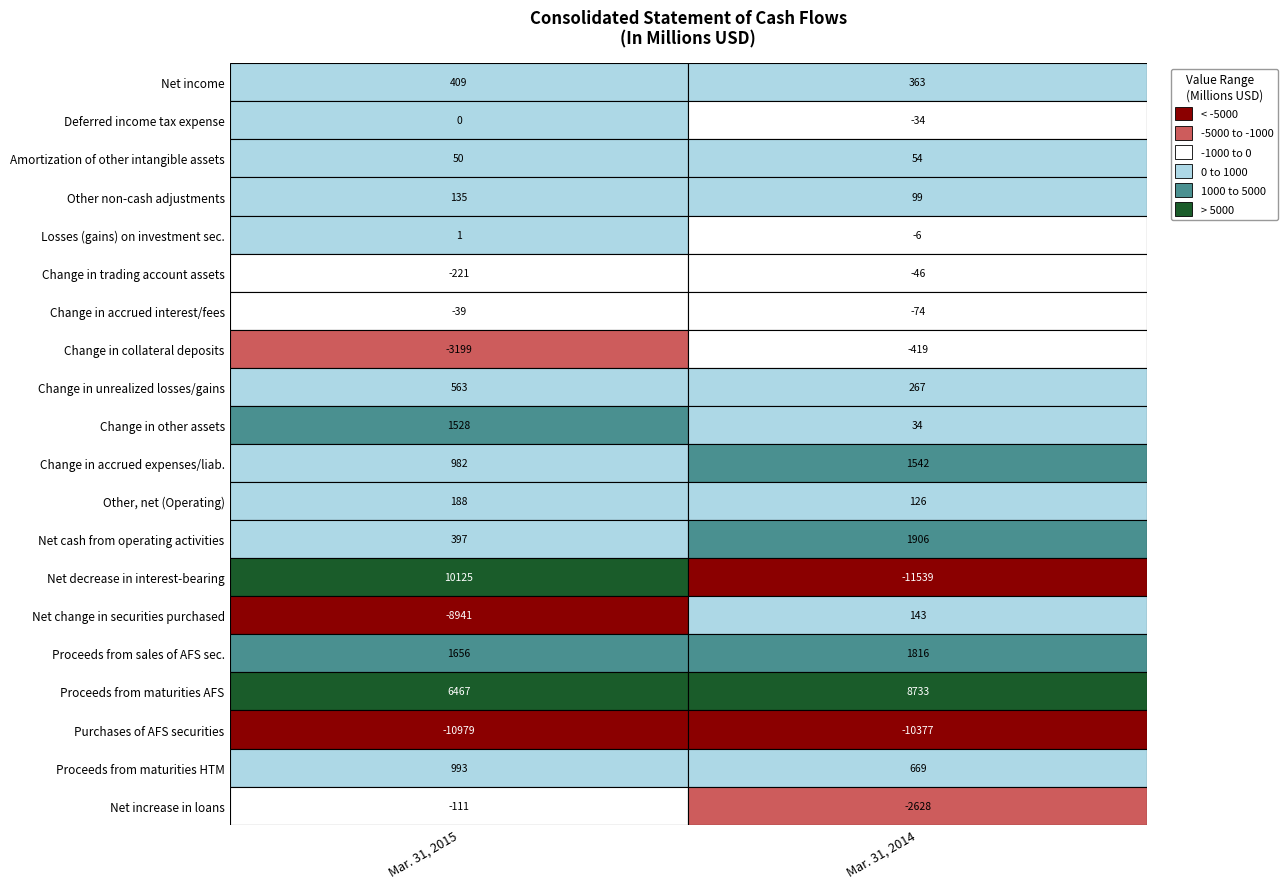

Rank the series at 4 from lowest to highest value.

Mar. 31, 2014, Mar. 31, 2015